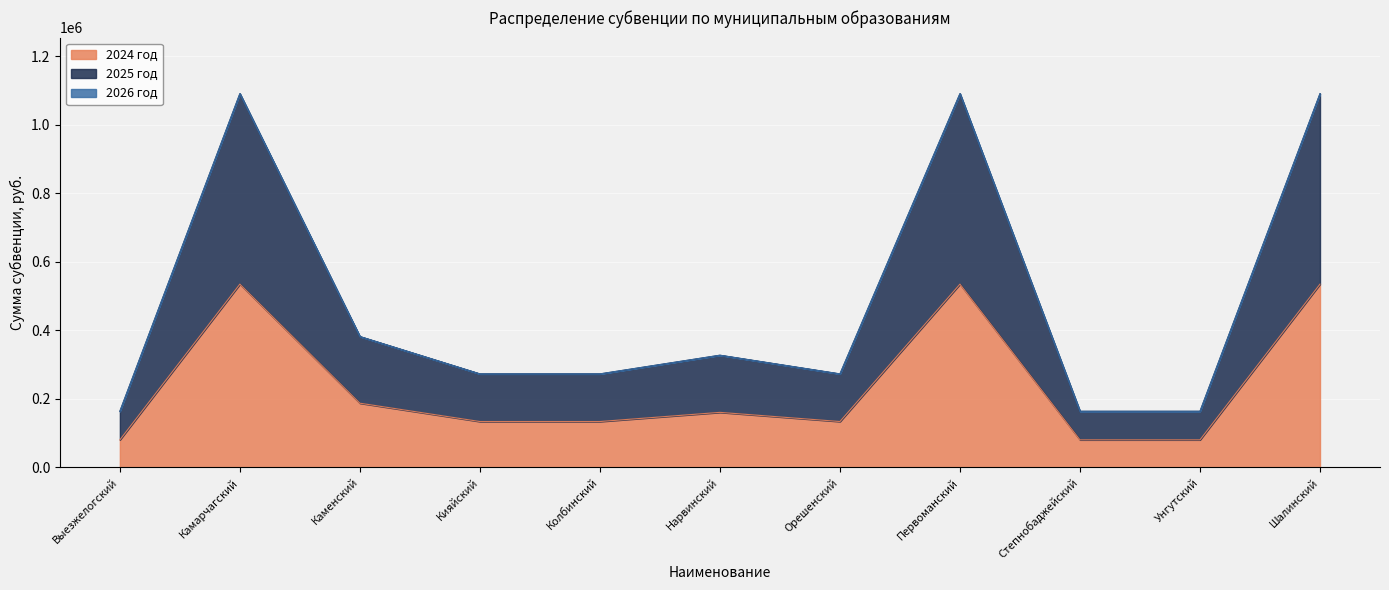

The 2024 год series shows 225501.9 at Нарвинский. True or false?

False